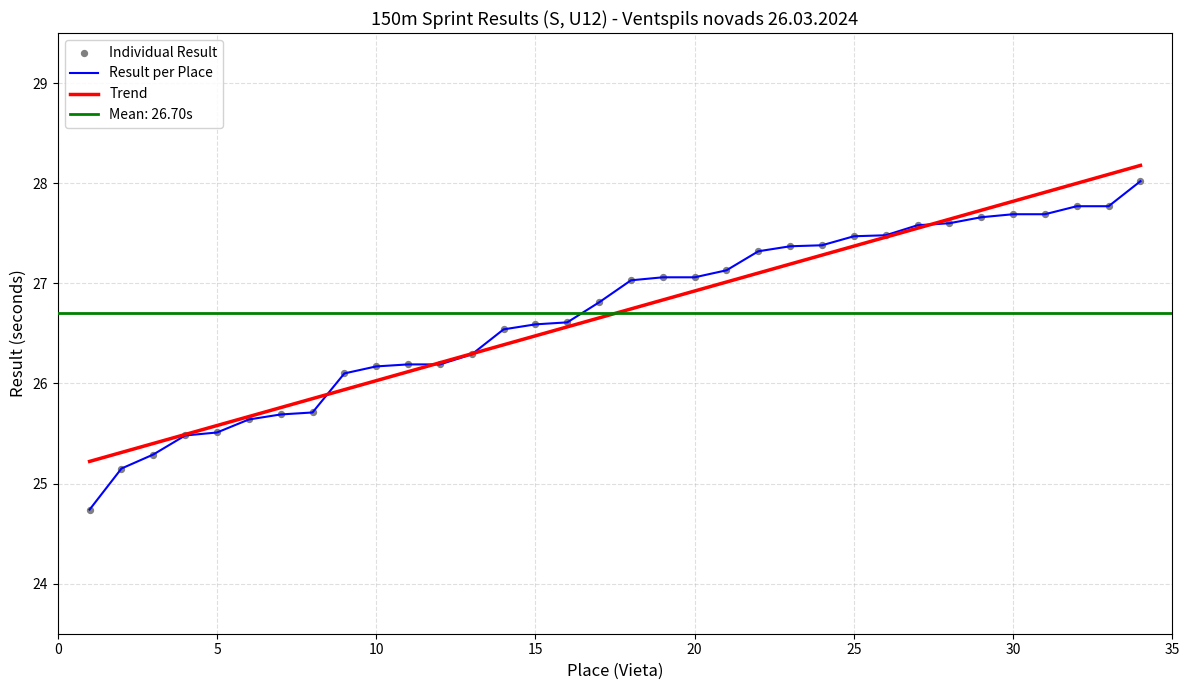

What is the maximum value for Result per Place?

28.0